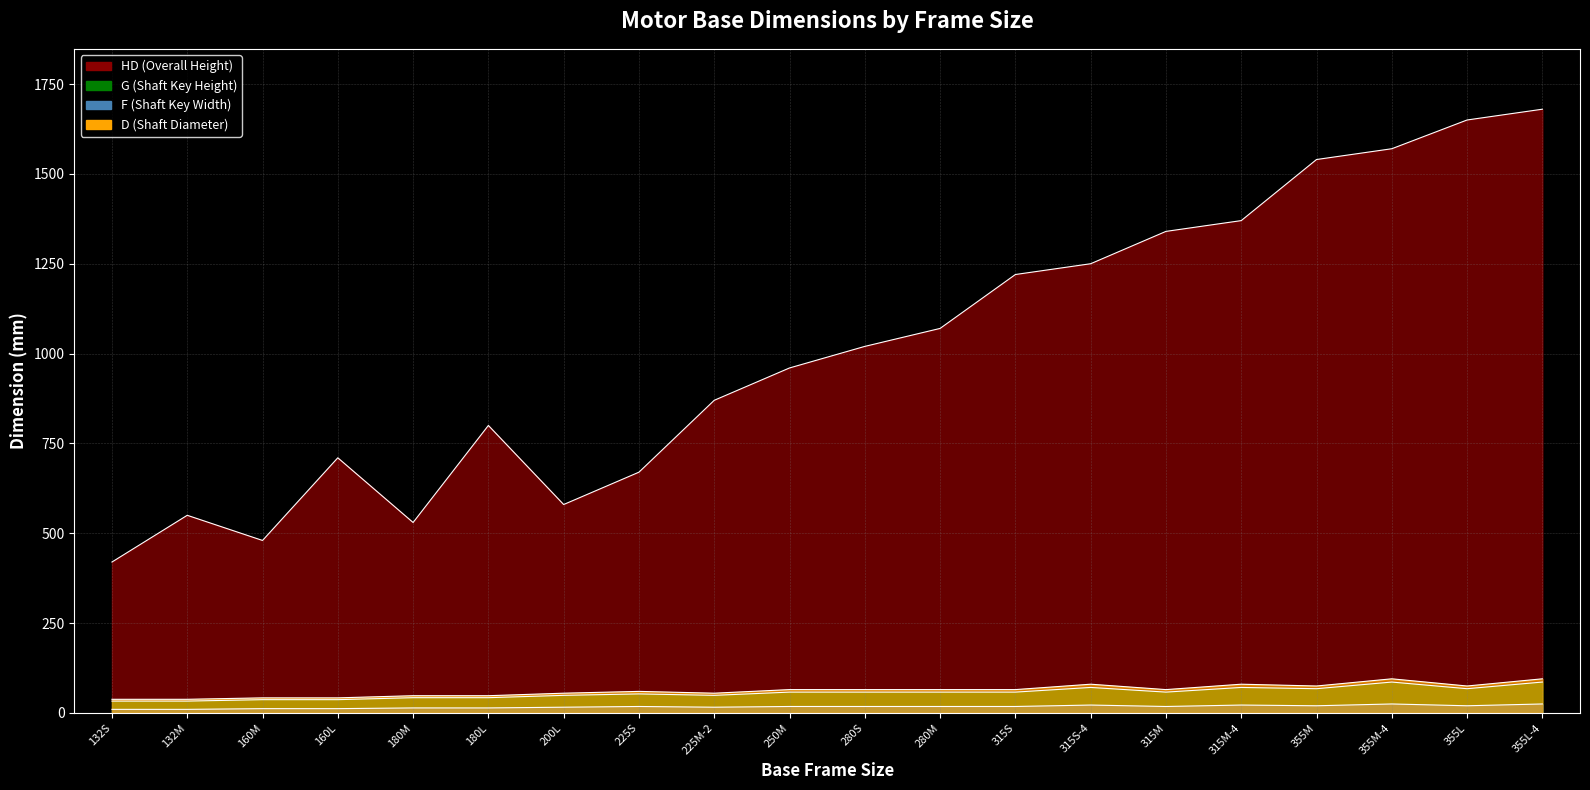

At how many categories does at least one series exceed 55?

20